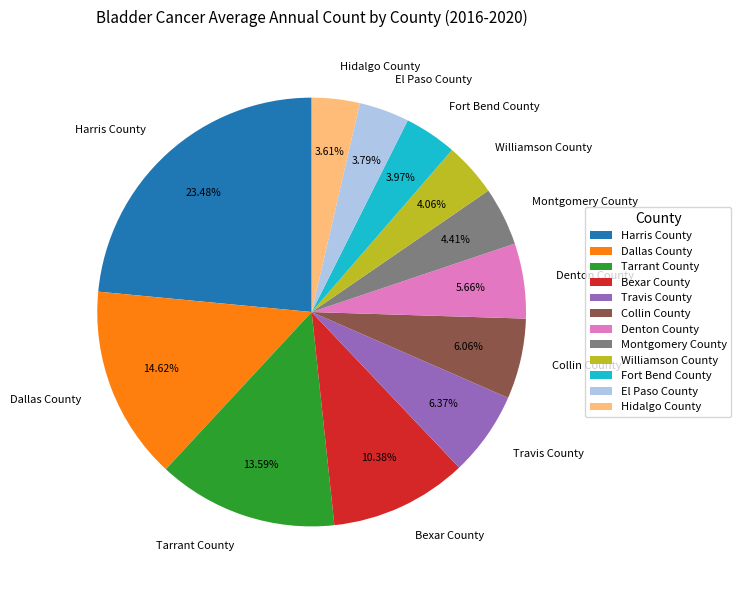

To the nearest percent, what portion does Travis County represent?

6%